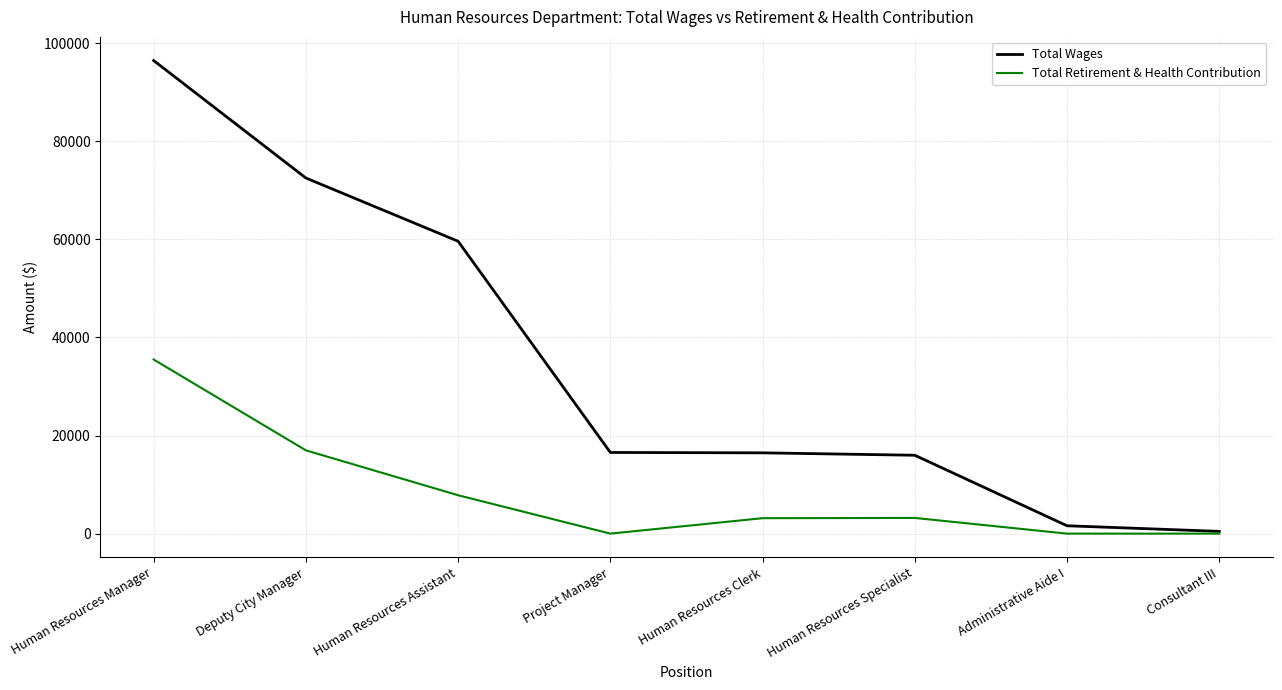

List the series in order of their overall mean, highest first.

Total Wages, Total Retirement & Health Contribution